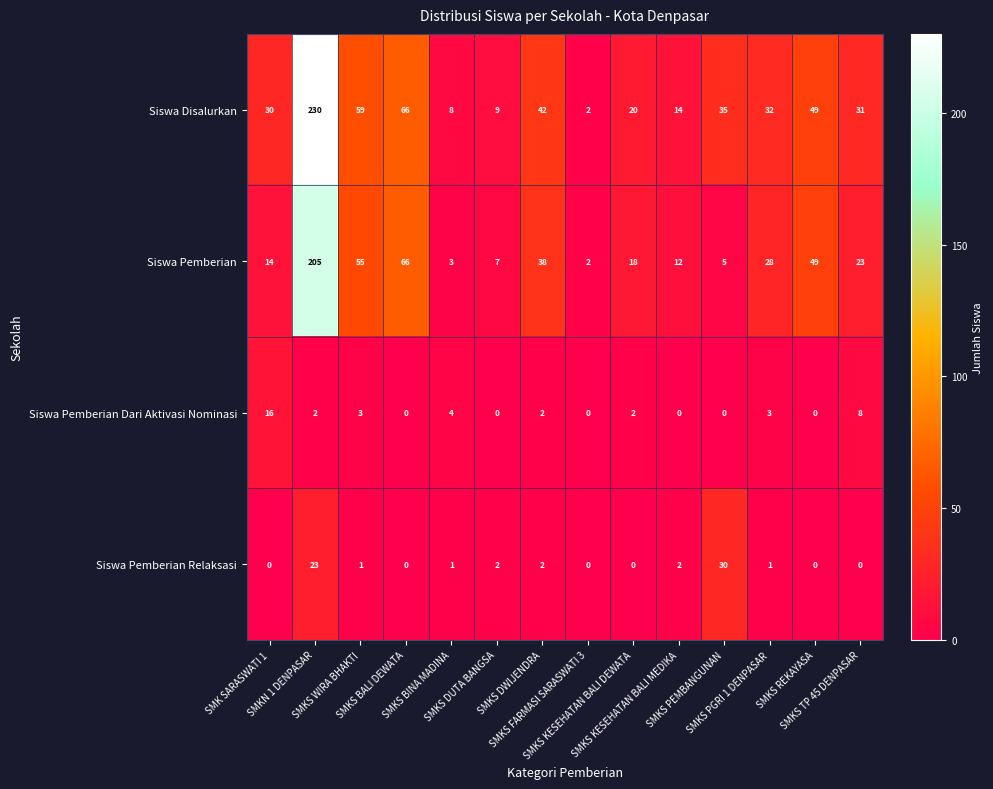

Rank the series by their maximum value, from lowest to highest.

Siswa Pemberian Dari Aktivasi Nominasi, Siswa Pemberian Relaksasi, Siswa Pemberian, Siswa Disalurkan